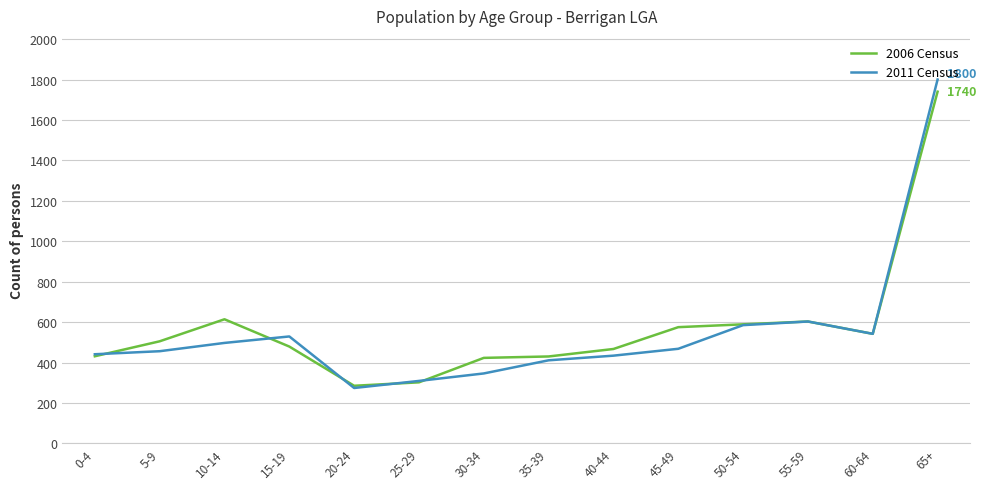

The 2011 Census series shows 719 at 15-19. True or false?

False